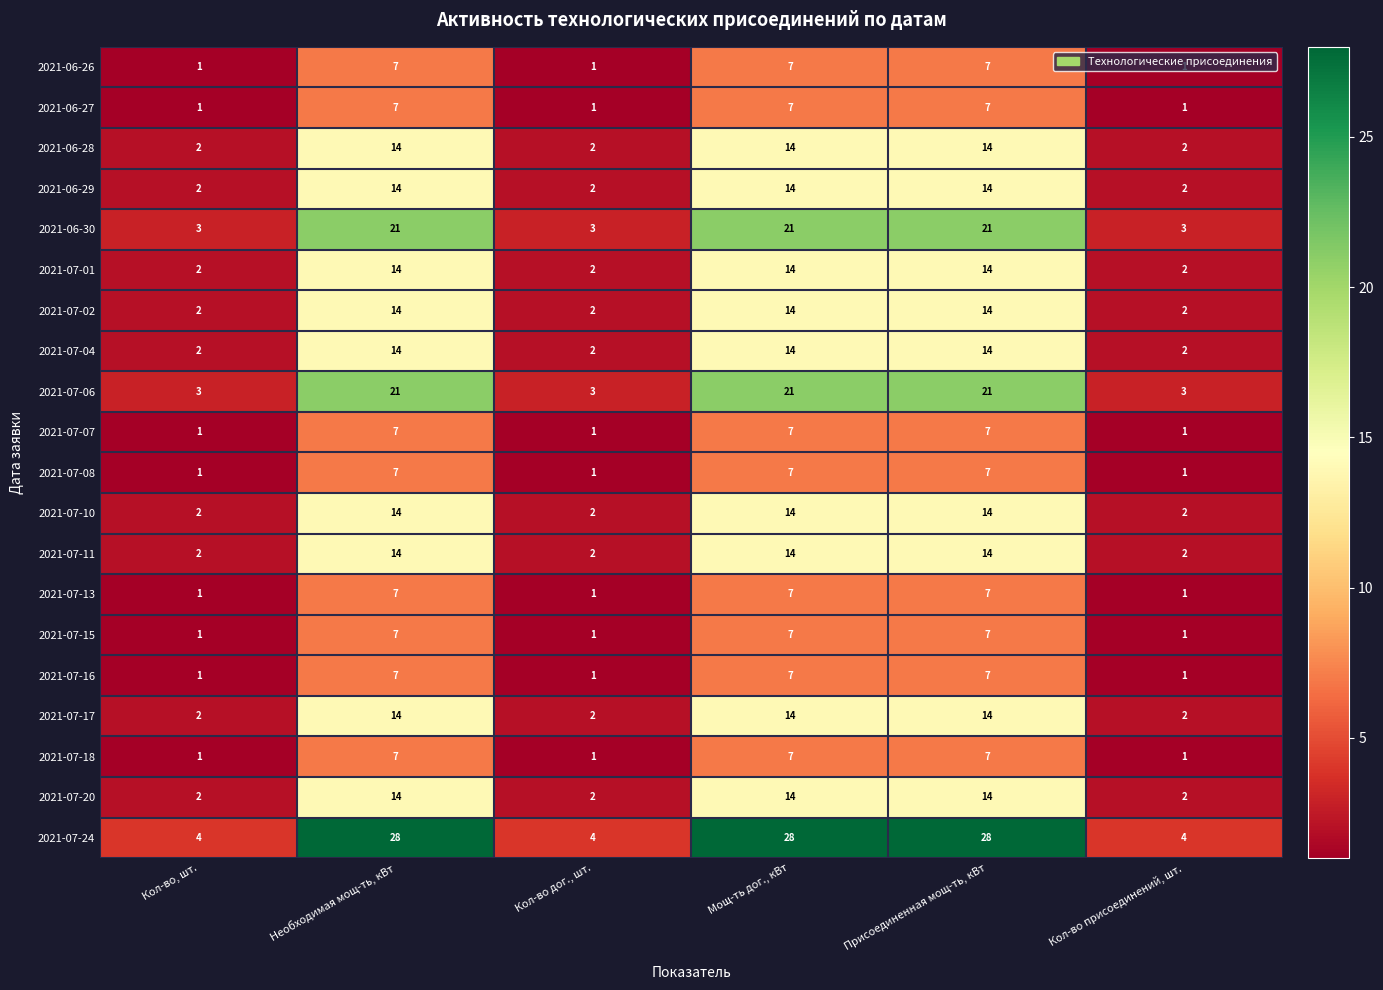

Which series has the largest total across all categories?

2021-07-24